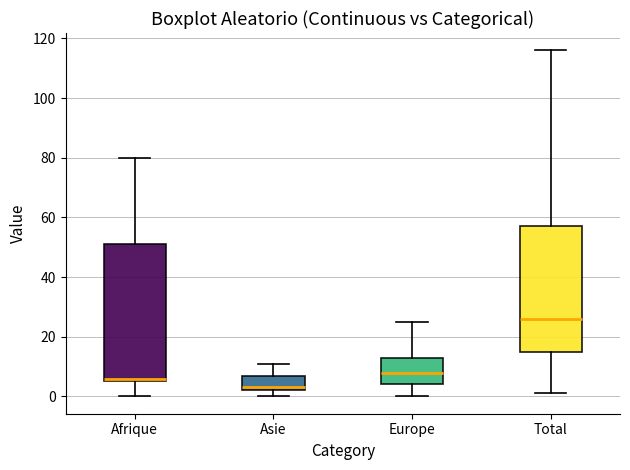

Reading left to right, read every box against the y-axis: the position of its median line, the range the box covers, and the ends of its whiskers. The values are not printed on the chart, so give them approximately, as read against the axis.

Afrique: median 6 (just above the box's lower edge), box 6 to 52, whiskers 0 to 80
Asie: median 4, box 2 to 8, whiskers 0 to 12
Europe: median 8, box 4 to 14, whiskers 0 to 26
Total: median 26, box 16 to 58, whiskers 2 to 116